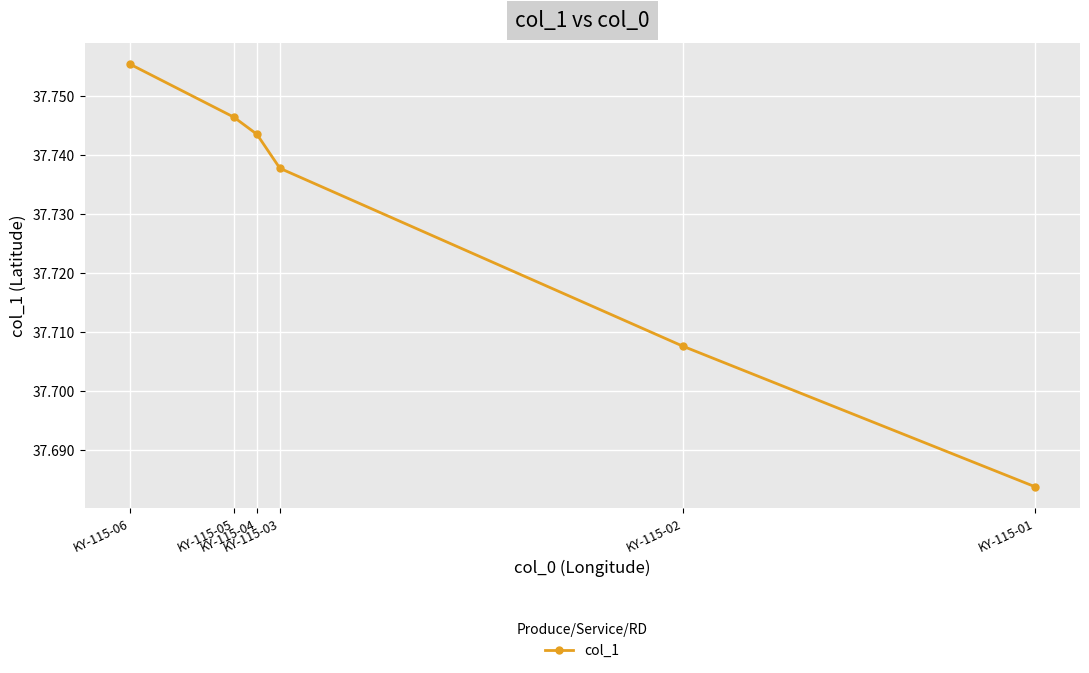

Rank the categories by value from lowest to highest.

KY-115-01, KY-115-02, KY-115-03, KY-115-04, KY-115-05, KY-115-06